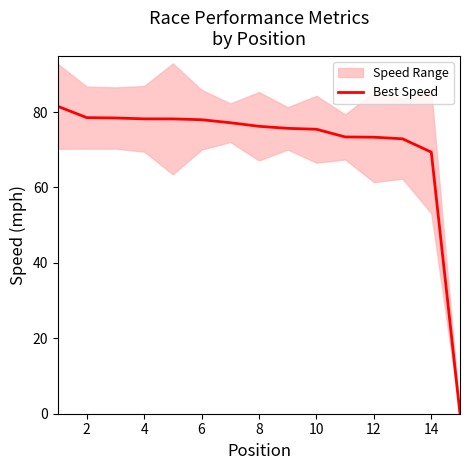

The Best Speed series shows 73.3 at 12. True or false?

True